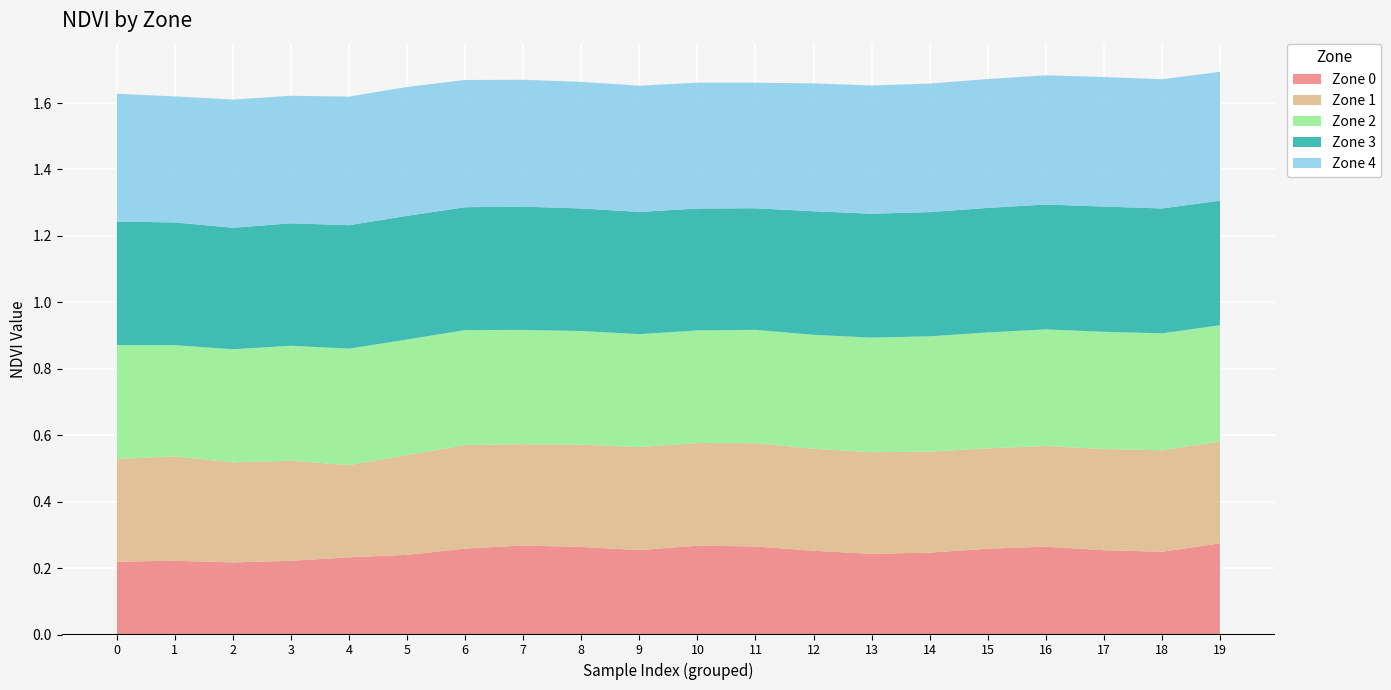

Reading left to right, extract all data points from this chart.

Zone 0: 0=0.2	1=0.2	2=0.2	3=0.2	4=0.2	5=0.2	6=0.3	7=0.3	8=0.3	9=0.3	10=0.3	11=0.3	12=0.3	13=0.2	14=0.2	15=0.3	16=0.3	17=0.3	18=0.2	19=0.3
Zone 1: 0=0.3	1=0.3	2=0.3	3=0.3	4=0.3	5=0.3	6=0.3	7=0.3	8=0.3	9=0.3	10=0.3	11=0.3	12=0.3	13=0.3	14=0.3	15=0.3	16=0.3	17=0.3	18=0.3	19=0.3
Zone 2: 0=0.3	1=0.3	2=0.3	3=0.3	4=0.4	5=0.3	6=0.3	7=0.3	8=0.3	9=0.3	10=0.3	11=0.3	12=0.3	13=0.3	14=0.3	15=0.3	16=0.4	17=0.4	18=0.4	19=0.3
Zone 3: 0=0.4	1=0.4	2=0.4	3=0.4	4=0.4	5=0.4	6=0.4	7=0.4	8=0.4	9=0.4	10=0.4	11=0.4	12=0.4	13=0.4	14=0.4	15=0.4	16=0.4	17=0.4	18=0.4	19=0.4
Zone 4: 0=0.4	1=0.4	2=0.4	3=0.4	4=0.4	5=0.4	6=0.4	7=0.4	8=0.4	9=0.4	10=0.4	11=0.4	12=0.4	13=0.4	14=0.4	15=0.4	16=0.4	17=0.4	18=0.4	19=0.4